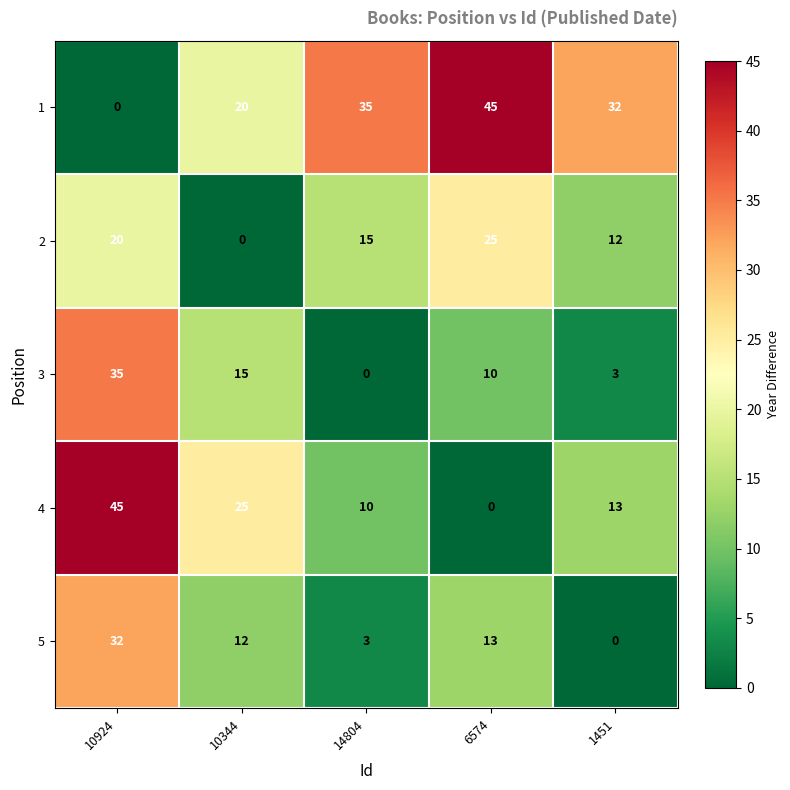

Where is 5 nearest to the value 16?

6574